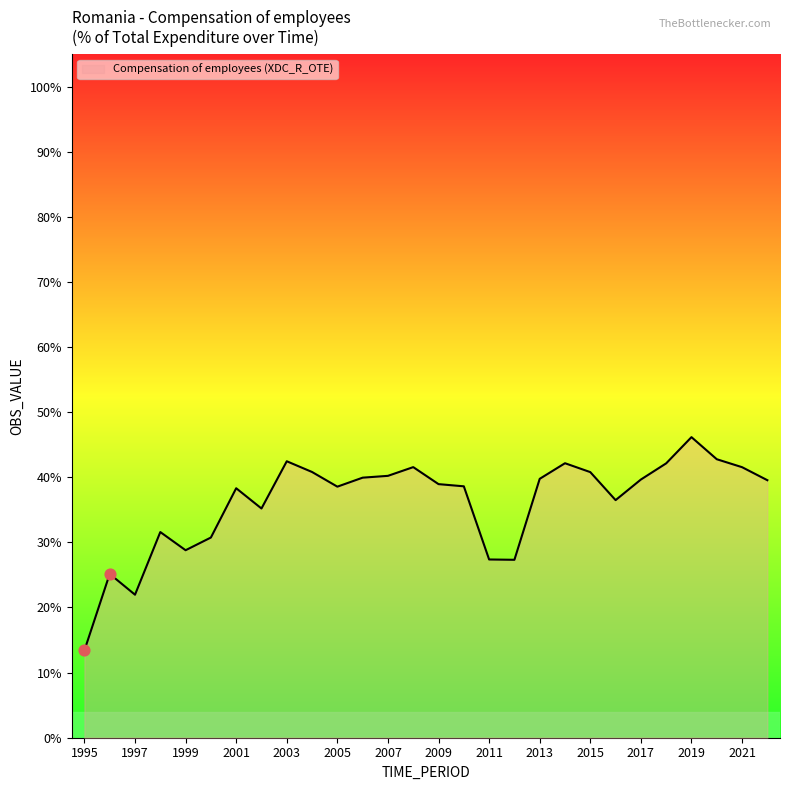

Is this an area chart (filled region under the line)?

Yes